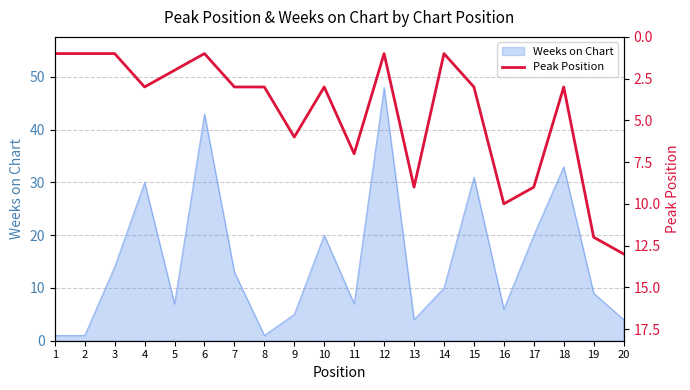

What is the maximum value for Weeks on Chart?

48